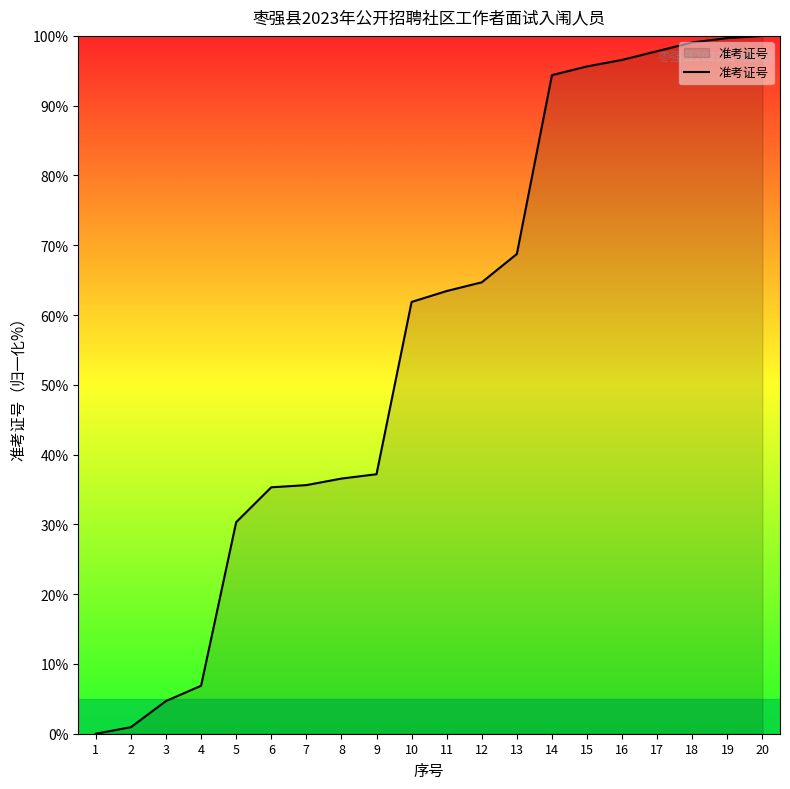

Which has a higher value, 3 or 8?

8